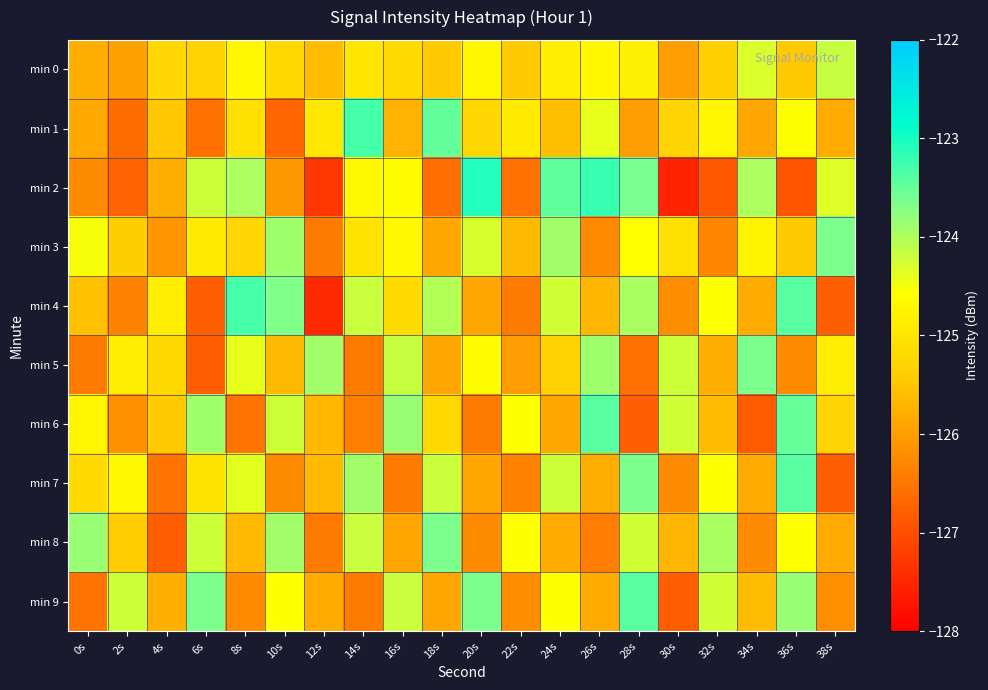

What is the difference between the highest and lowest values at 16s?

2.6